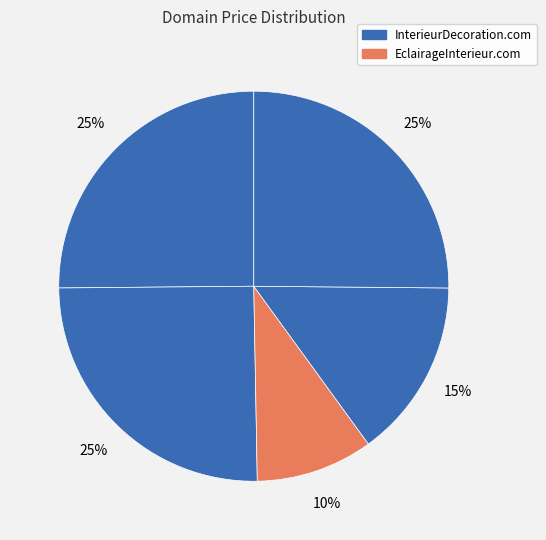

How many slices are in this pie chart?

5